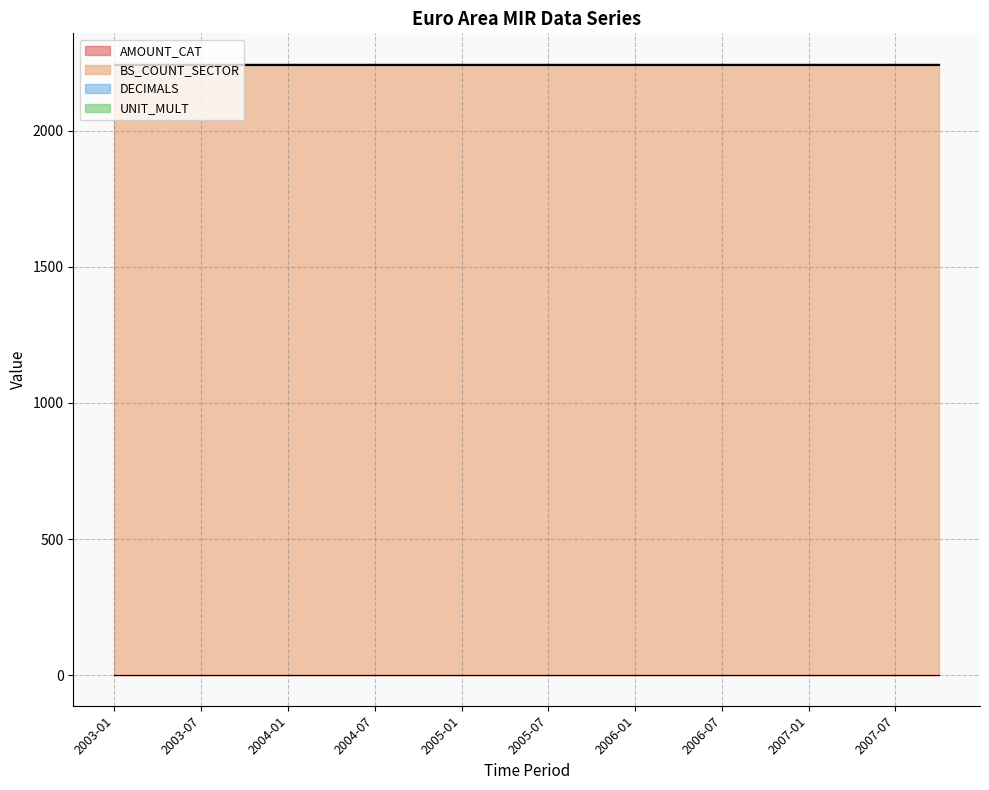

At which label is AMOUNT_CAT closest to 1?

2003-01